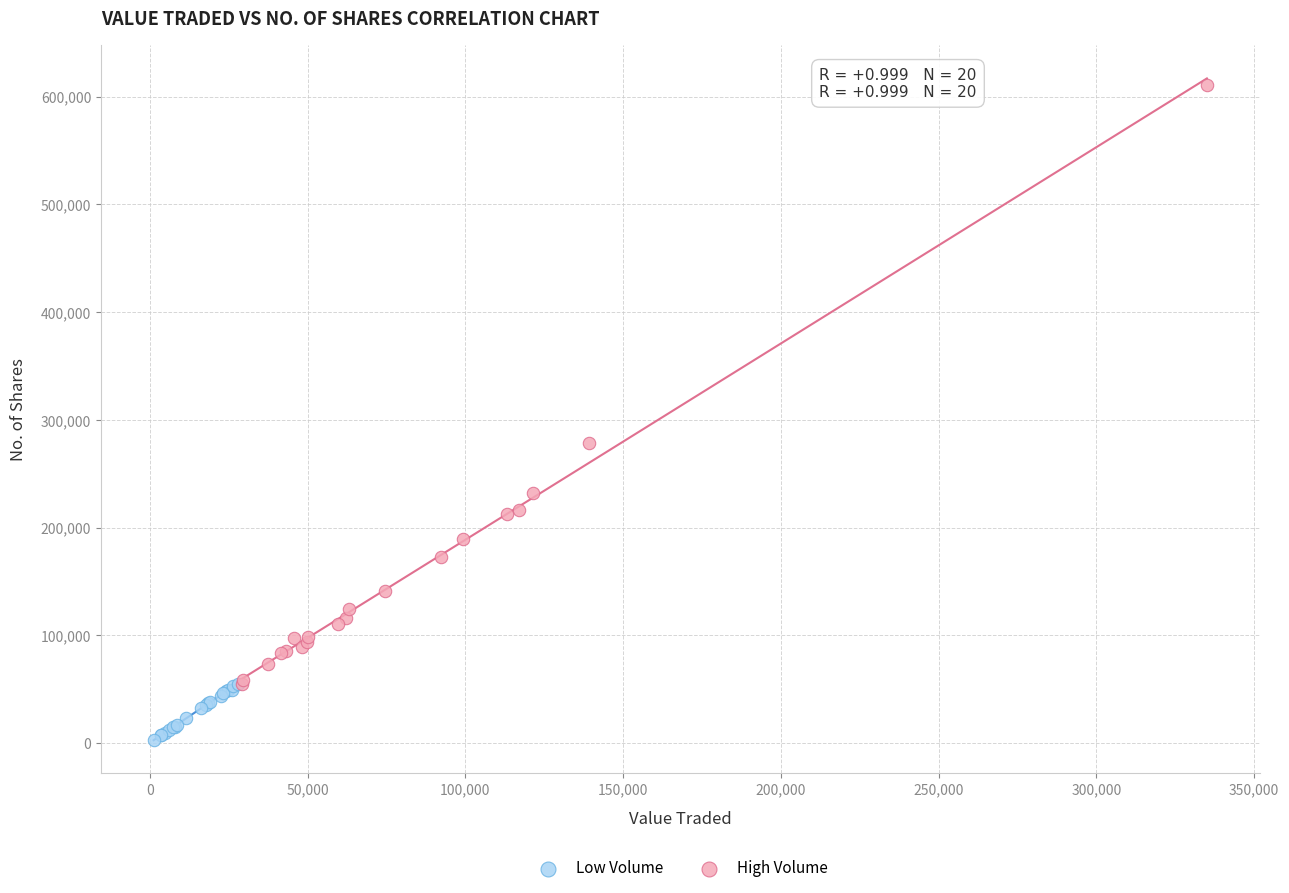

What are all the series names shown in the legend?

Low Volume, High Volume